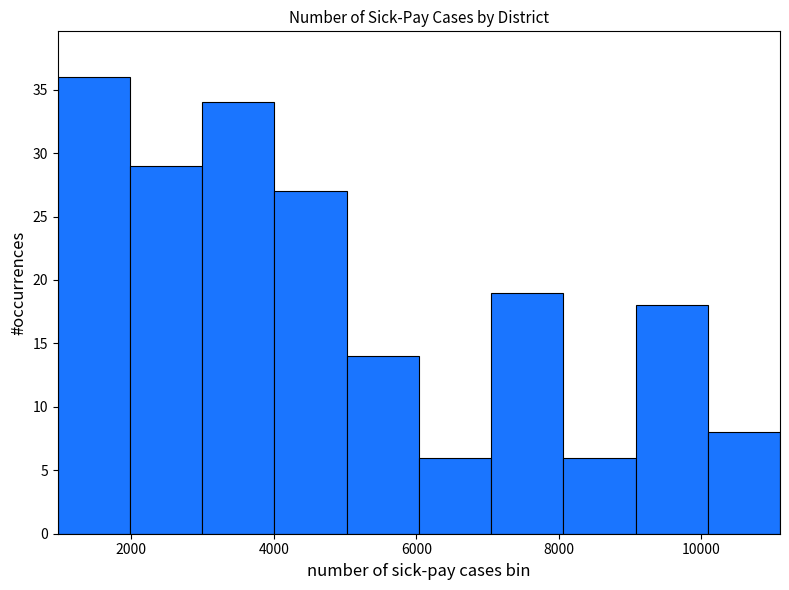

What is the height of the bar covering 1000 to 2000 on the x-axis? Neither the bar edges nor the heights are printed on the chart, so give them approximately, as read against the axes.

36